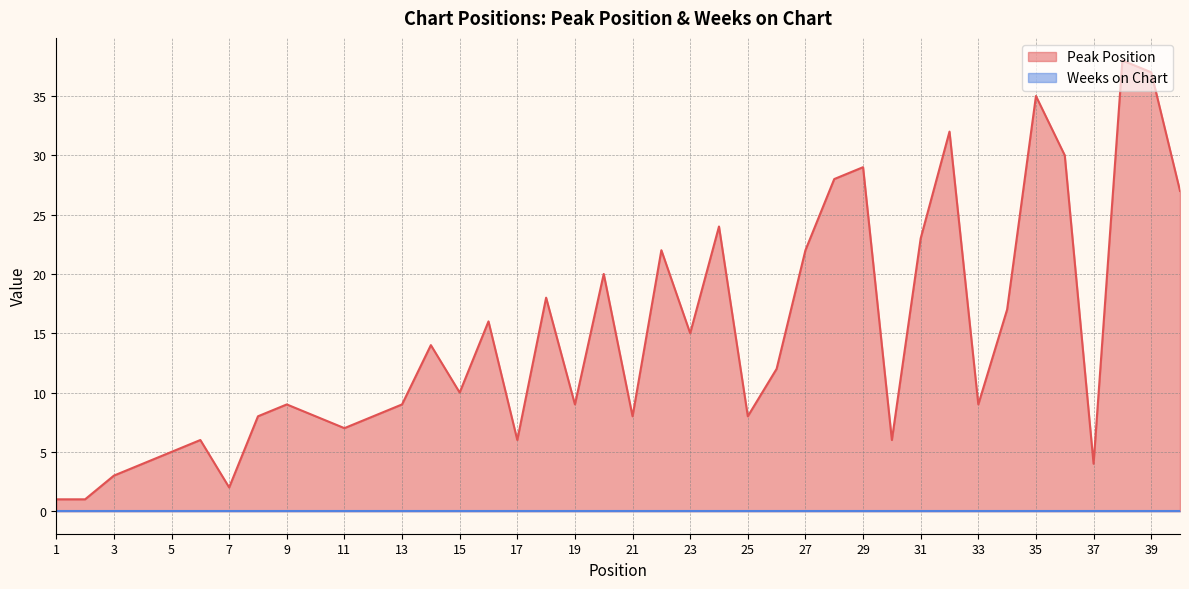

Read the value at 34, to the nearest 5.

15